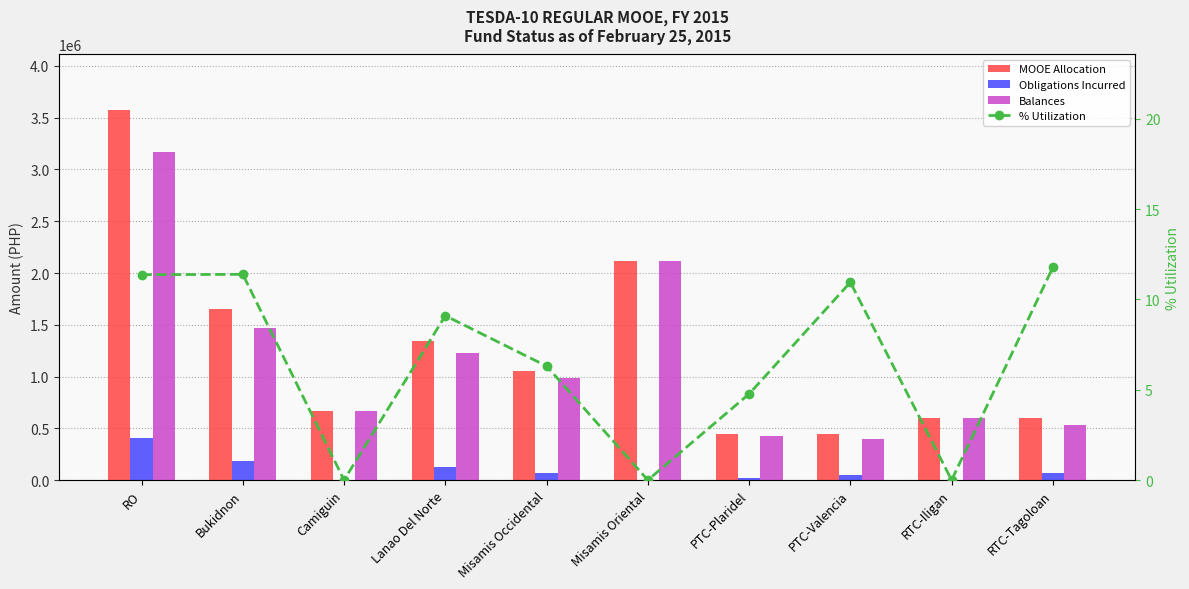

At which category is the sum across all series the highest?

RO